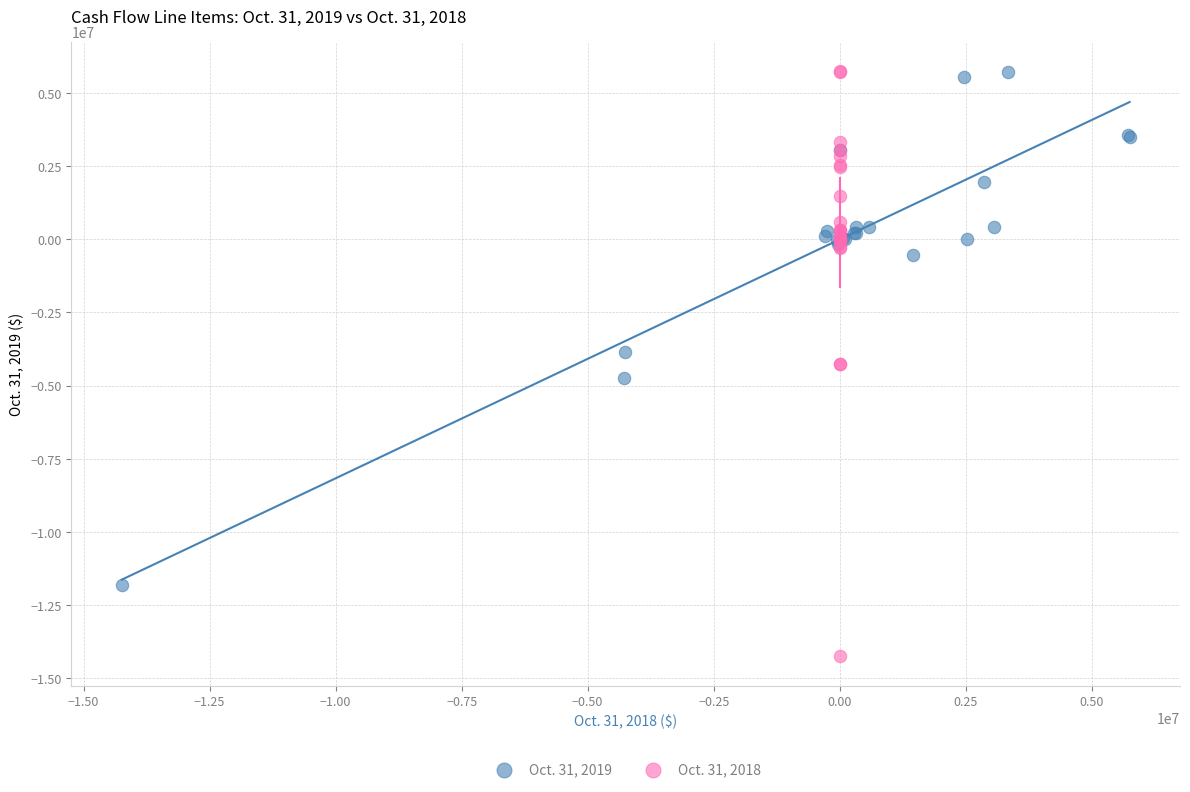

Which series has the largest Y range (max minus min)?

Oct. 31, 2018